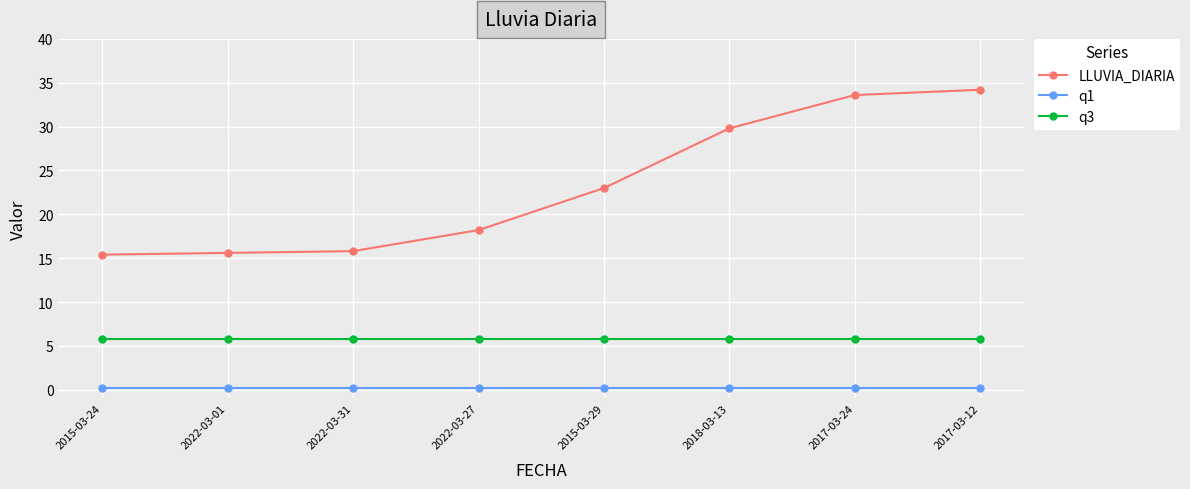

Rank the series by their maximum value, from lowest to highest.

q1, q3, LLUVIA_DIARIA